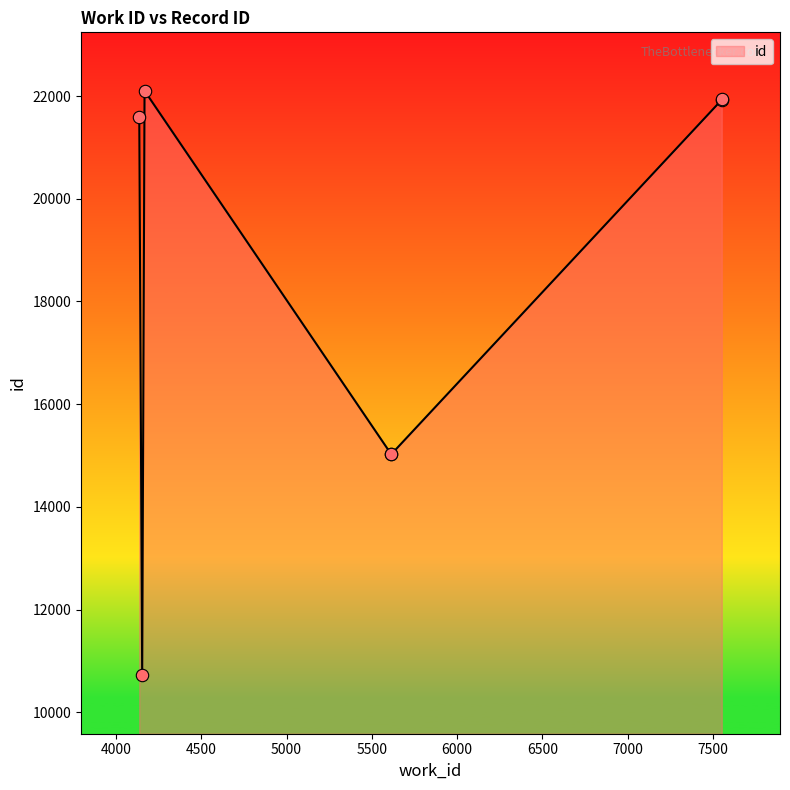

What is the change in value from 5614 to 4167?

+7080